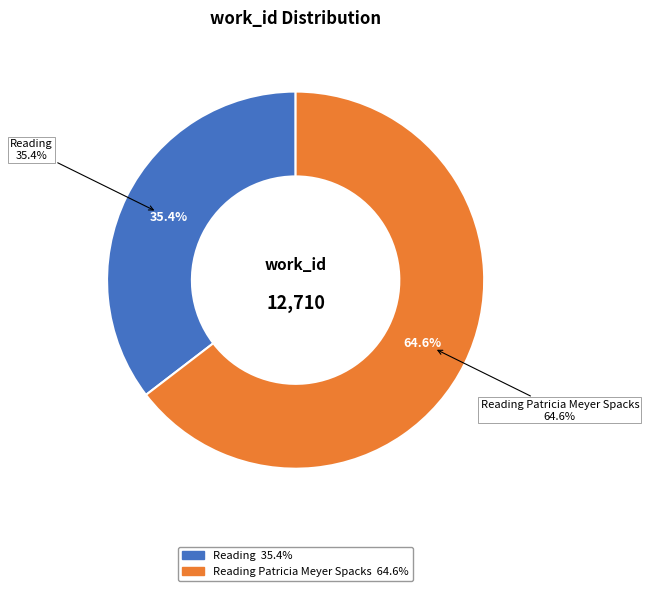

Combined, what portion of the pie is Reading Patricia Meyer Spacks and Reading?

100.0%